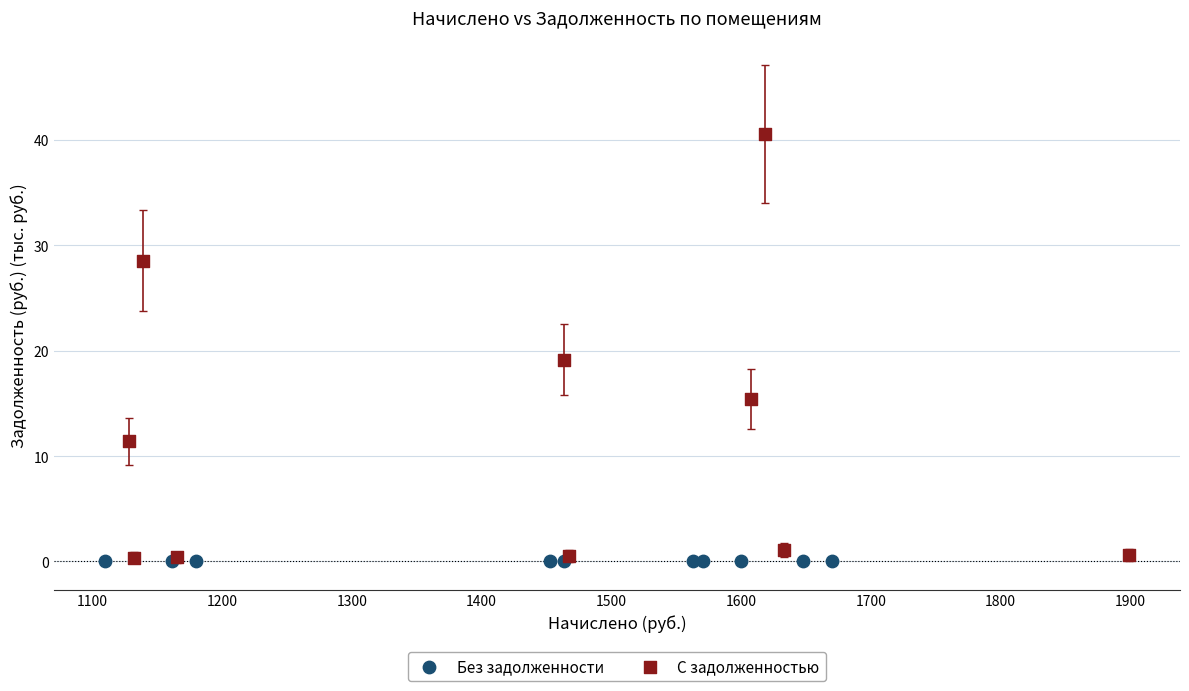

Which series contains the highest Y value?

С задолженностью